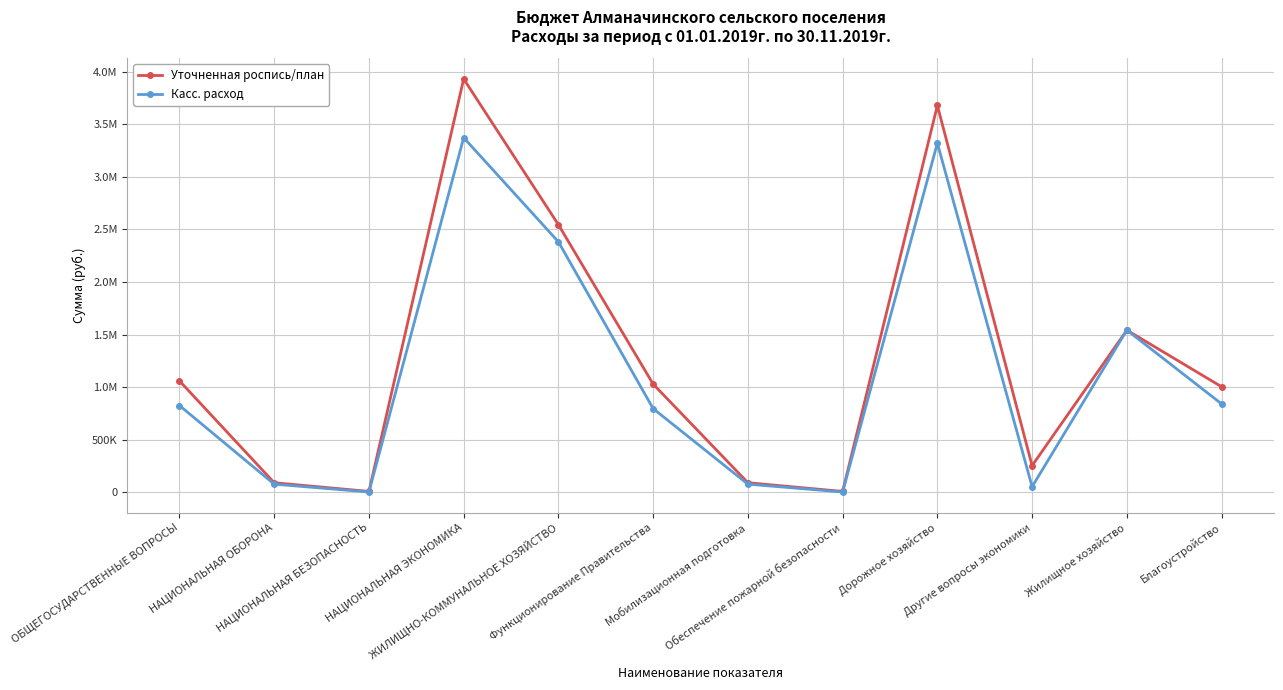

Reading left to right, what are all the values shown in this chart?

Уточненная роспись/план: 1059083.0	89970.0	7000.0	3932794.3	2545347.6	1028483.0	89970.0	7000.0	3680217.8	252576.5	1542288.0	1003059.6
Касс. расход: 824591.5	76134.0	1668.0	3373539.0	2382427.2	795146.0	76134.0	1668.0	3321539.0	52000.0	1542288.0	840139.2